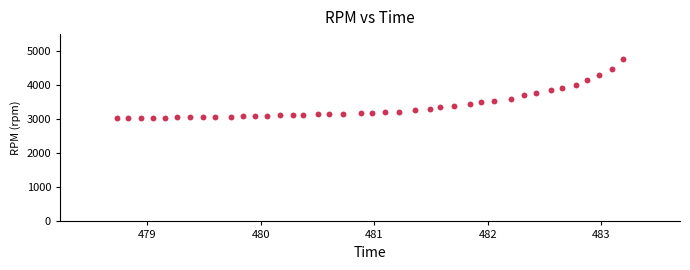

What is the range of Y values (max minus min)?

1753